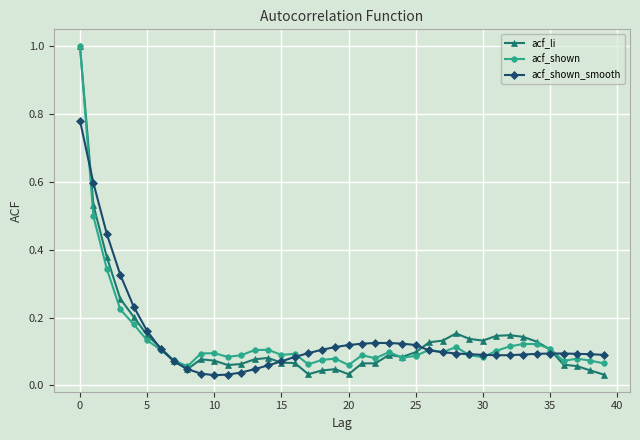

What is the maximum value shown in the chart?

1.0